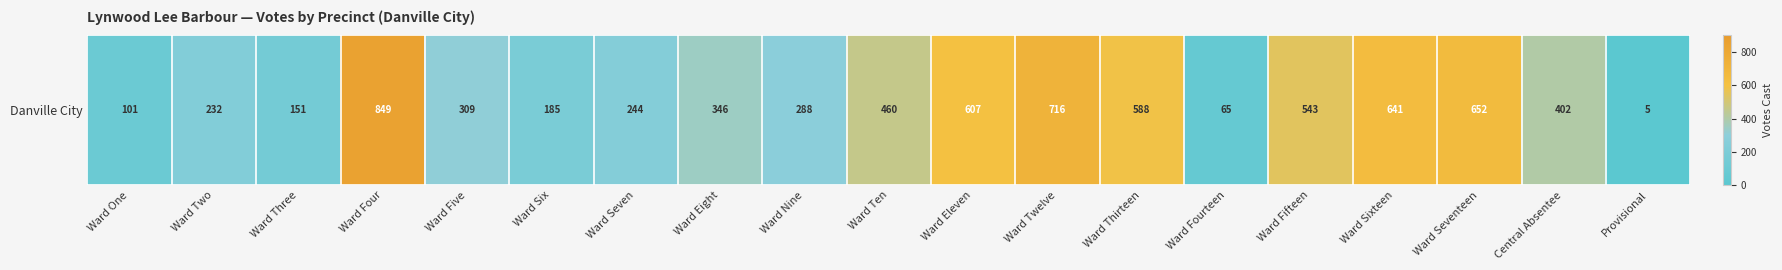

Approximately how many times larger is the value at Ward Eight compared to Ward Twelve?

0.5